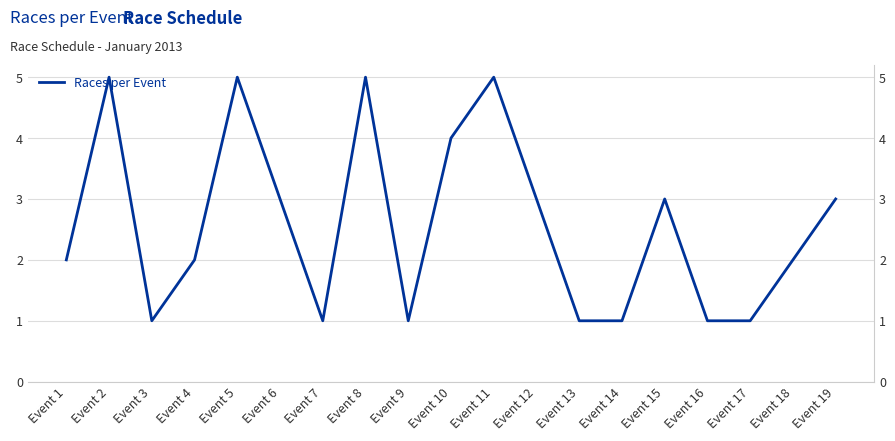

At which category does the data reach its first local valley?

Event 3